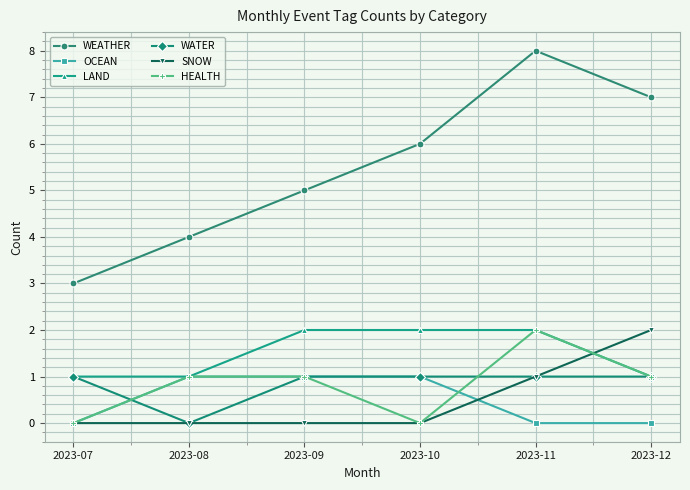

What is the average value of the WATER series?

1